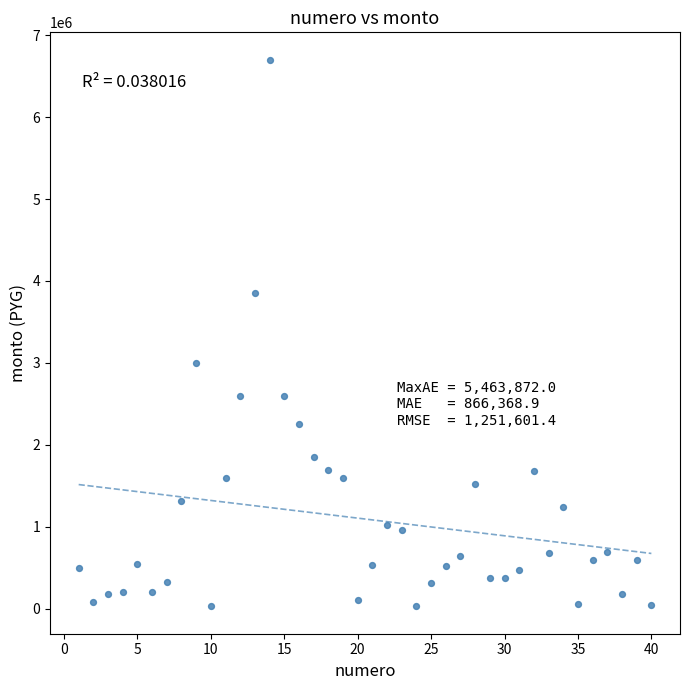

What is the range of Y values (max minus min)?

6670000